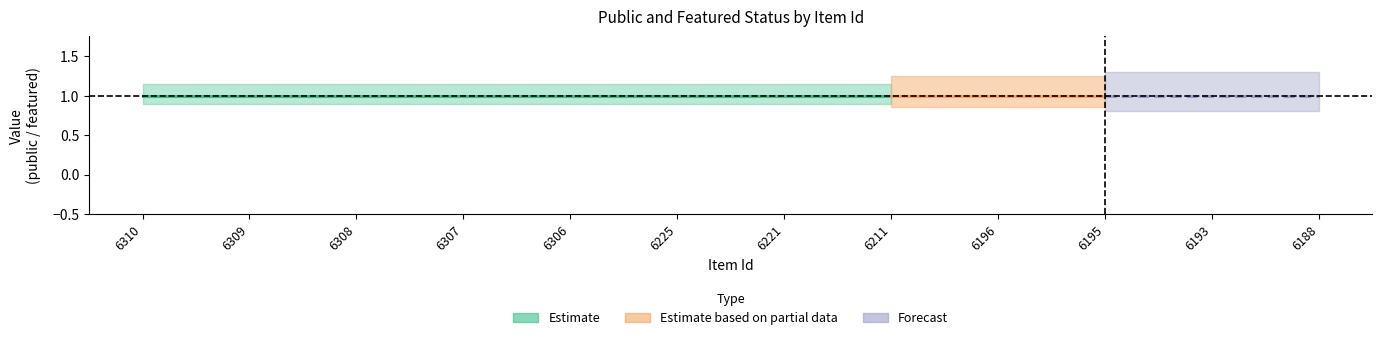

True or false: public and featured intersect in this chart.

False